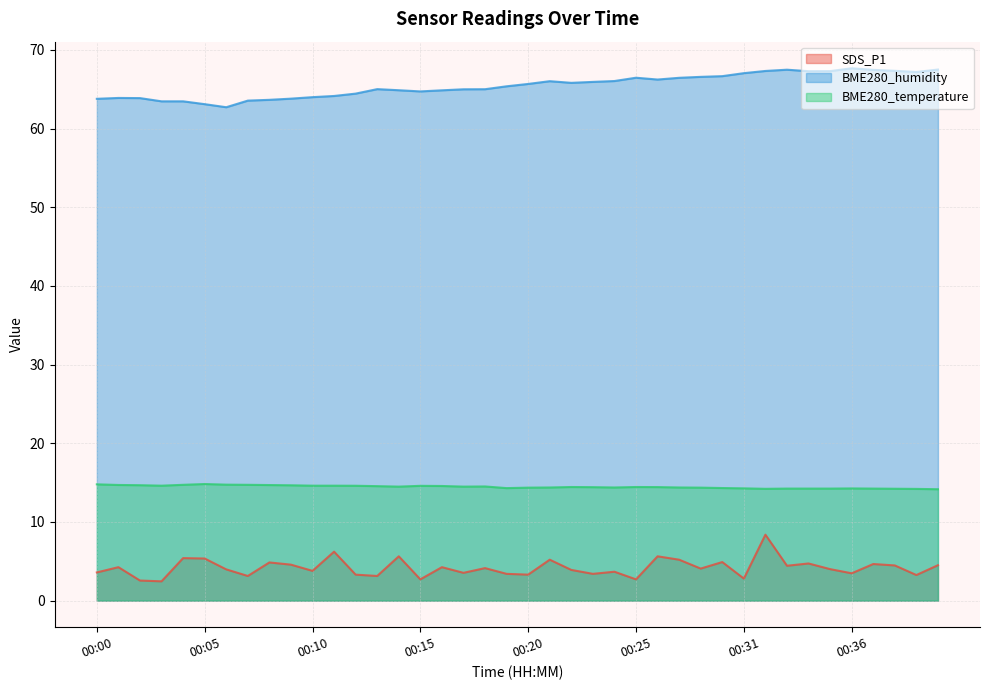

What is the difference between the second highest and minimum values in the BME280_temperature series?

0.6